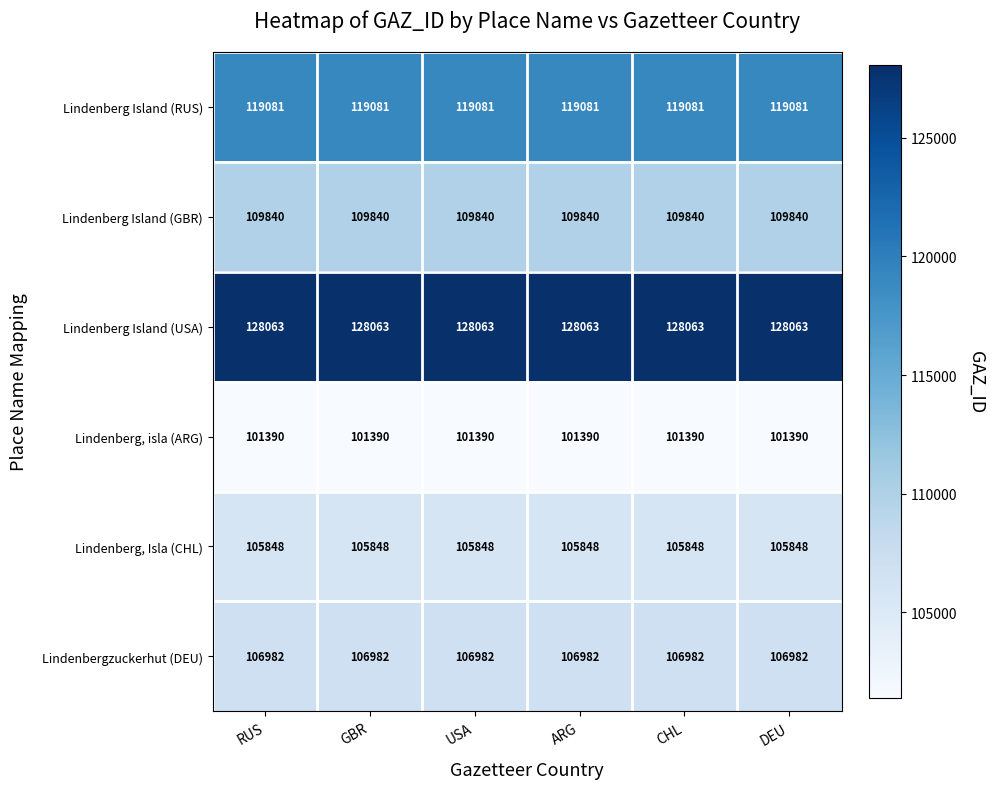

Count the number of categories in the chart.

6